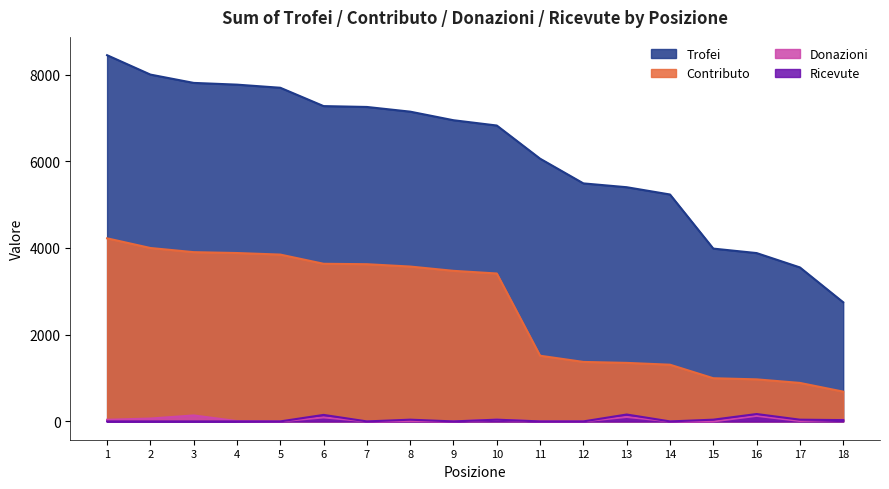

Reading right to left, what are all the values shown in this chart?

Trofei: 2748	3552	3883	3986	5234	5402	5490	6060	6825	6947	7145	7253	7273	7696	7768	7808	8000	8447
Contributo: 687	888	970	996	1308	1350	1372	1515	3412	3473	3572	3626	3636	3848	3884	3904	4000	4223
Donazioni: 37	10	128	0	0	103	0	0	38	0	11	0	92	0	8	138	66	38
Ricevute: 30	40	170	40	0	159	0	0	40	0	40	0	150	0	0	0	0	0